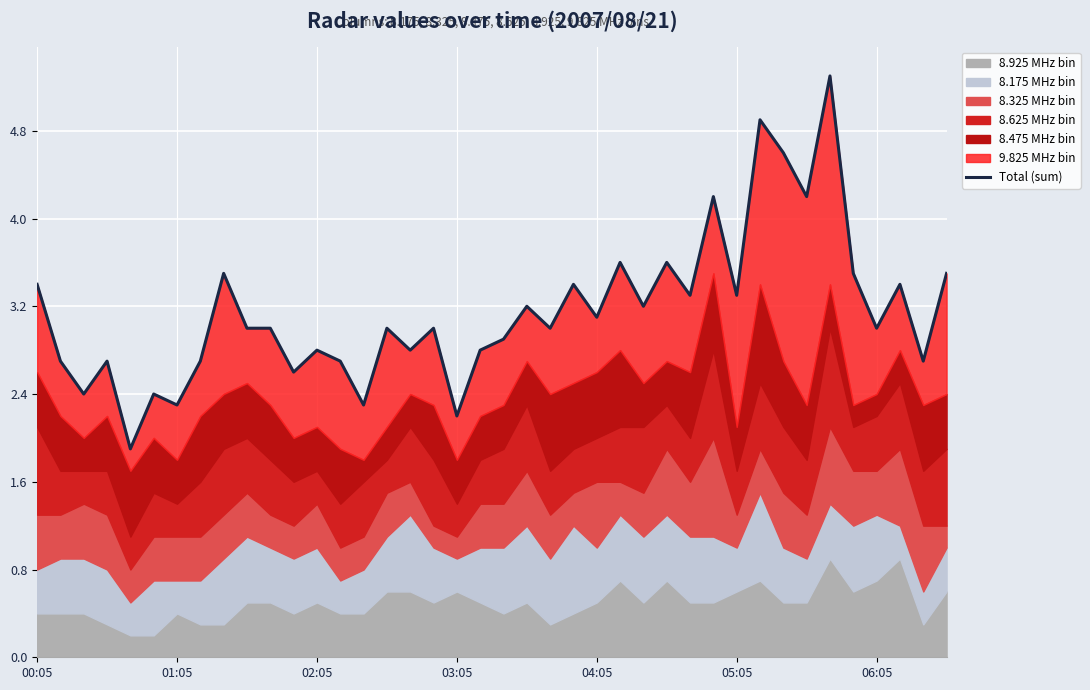

What is the change in value from 7 to 23?

+0.7